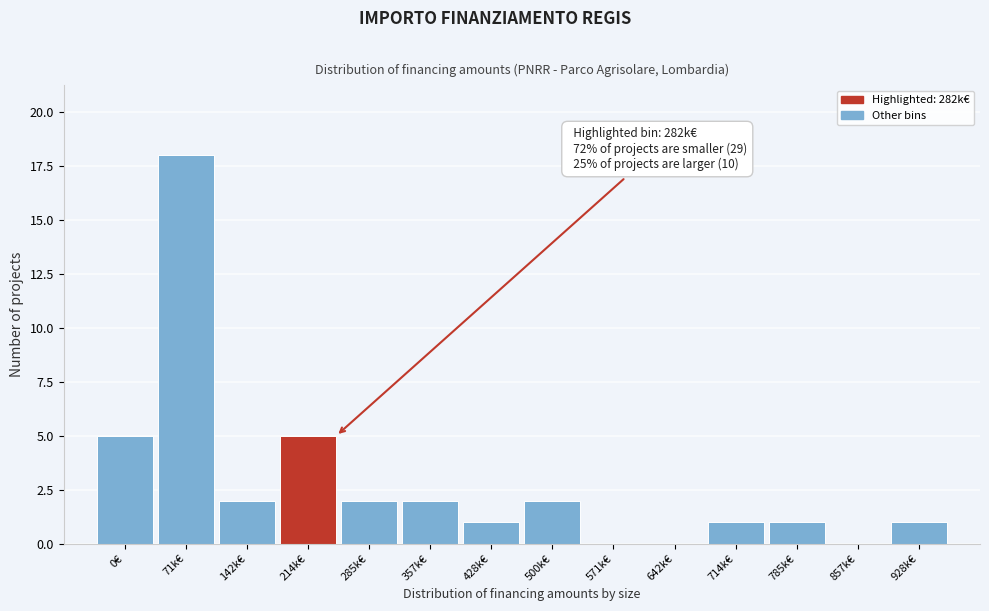

Reading left to right, what are all the values shown in this chart?

0€=5	71k€=18	142k€=2	214k€=5	285k€=2	357k€=2	428k€=1	500k€=2	571k€=0	642k€=0	714k€=1	785k€=1	857k€=0	928k€=1